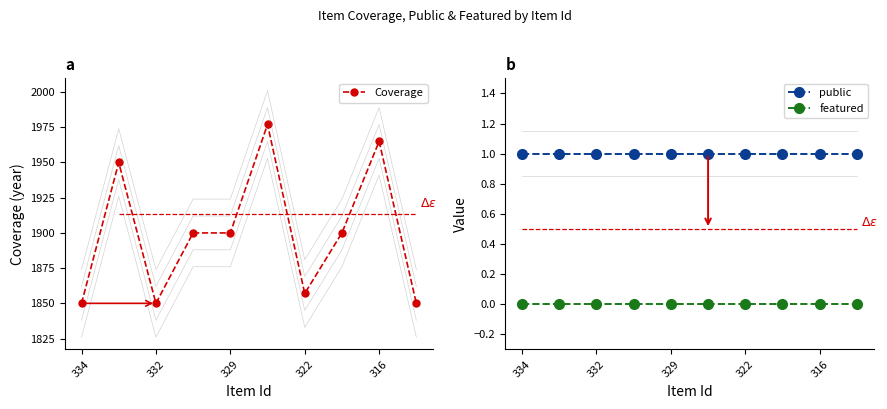

What is the value of the Coverage point at the 6th from the left?

1977